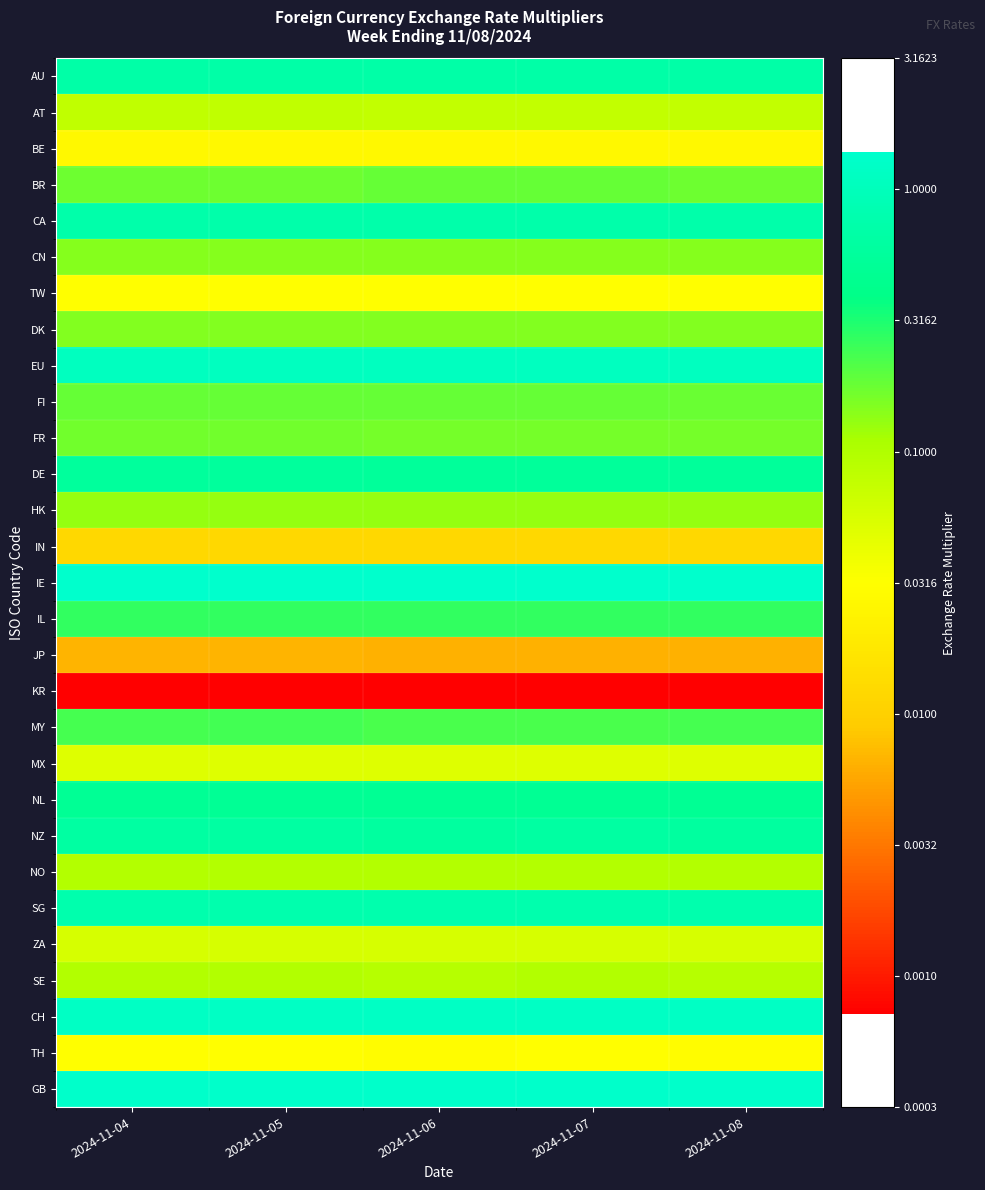

At 2024-11-08, list the series in order from largest to smallest.

IE, GB, CH, EU, SG, CA, AU, NZ, DE, NL, IL, MY, FI, BR, FR, DK, CN, HK, NO, SE, AT, ZA, MX, TW, TH, BE, IN, JP, KR